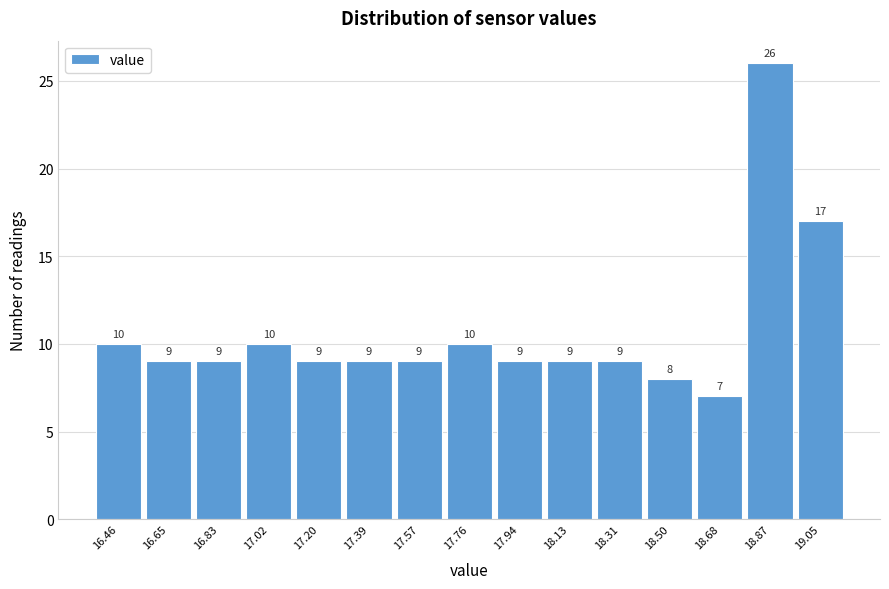

Reading left to right, transcribe all the data shown in this chart.

10	9	9	10	9	9	9	10	9	9	9	8	7	26	17